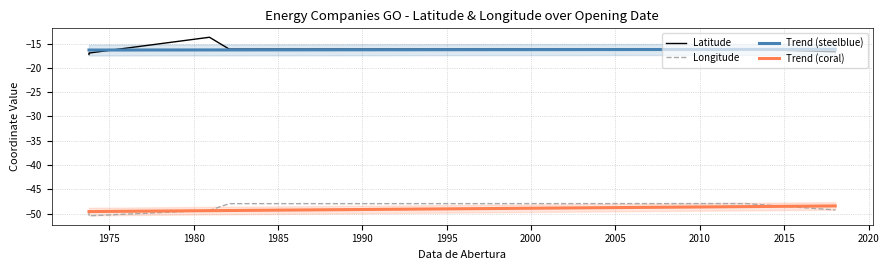

At how many categories does at least one series exceed -38?

7